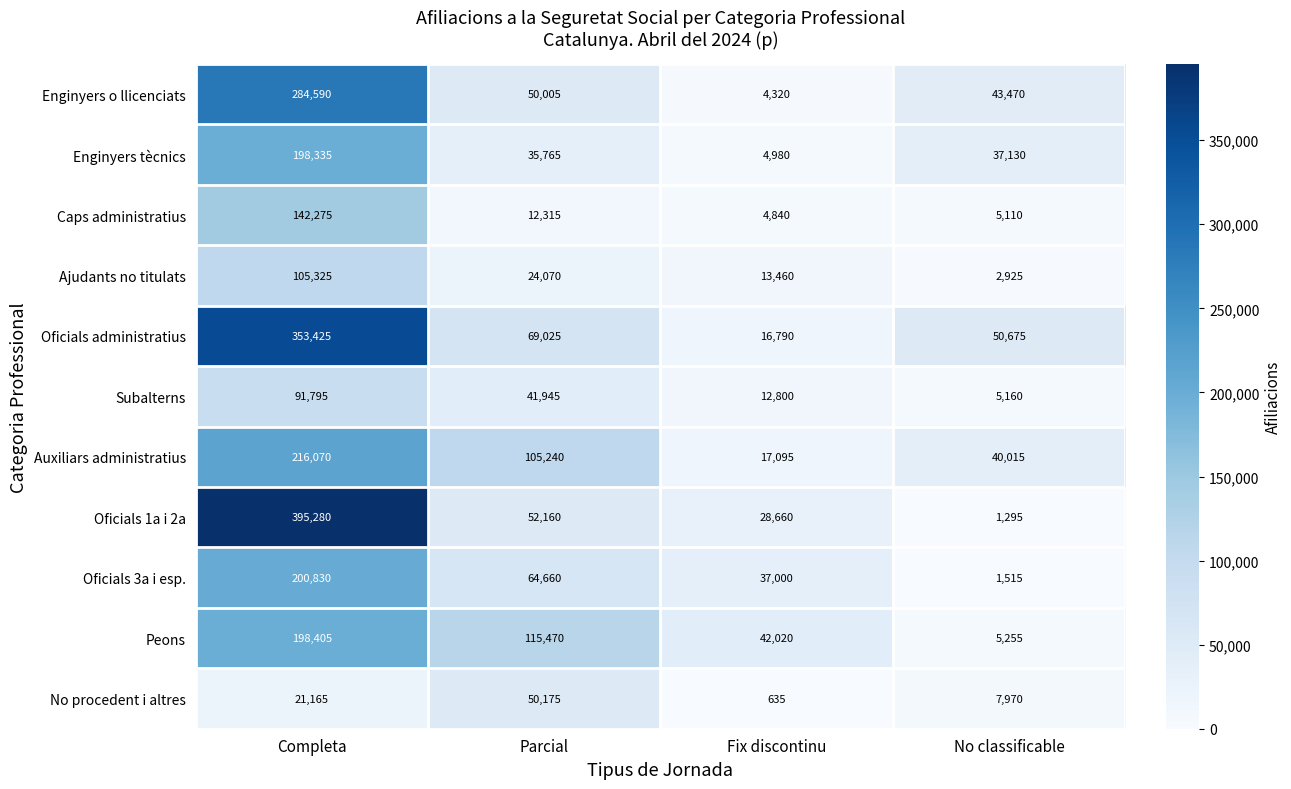

What is the greatest value displayed?

395280